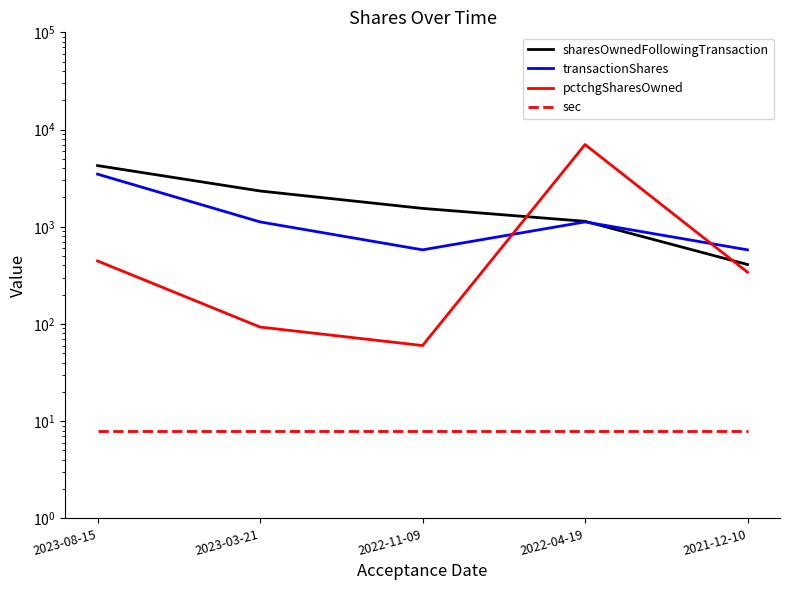

What position from the right is 2023-03-21?

4